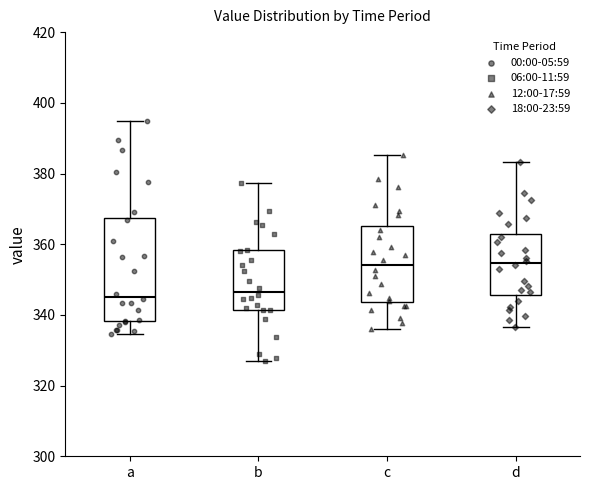

Which box is the tallest, from its lower edge to its upper edge?

a